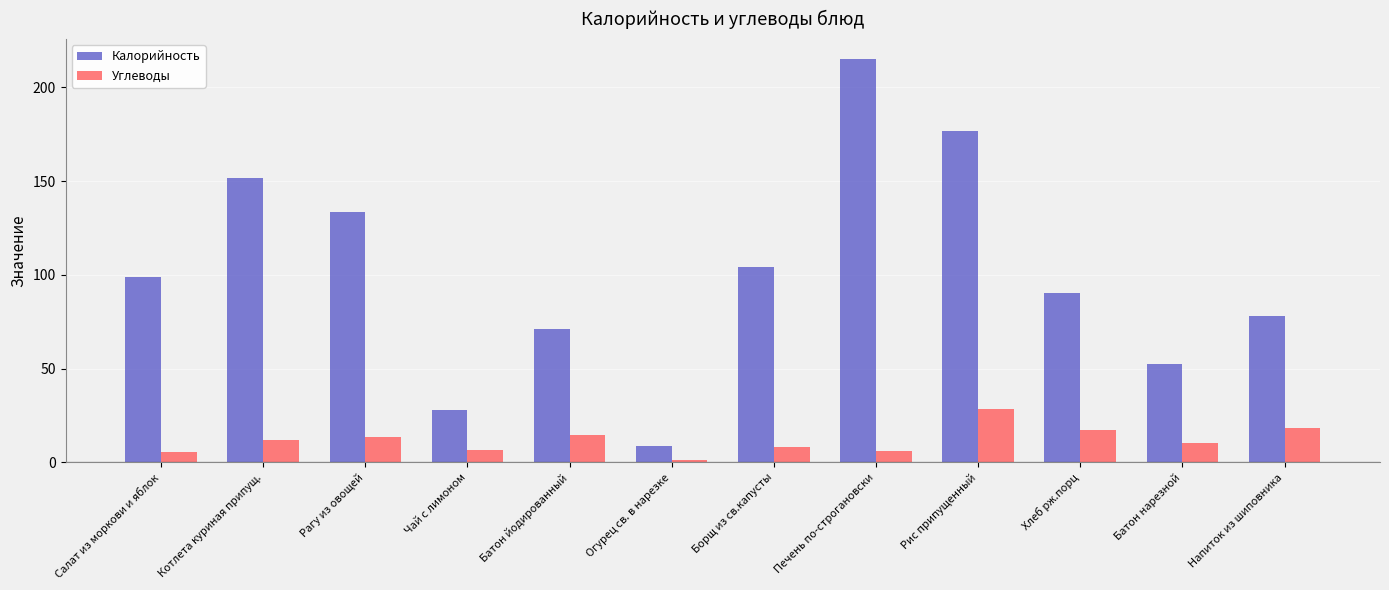

What is the greatest value displayed?

215.0